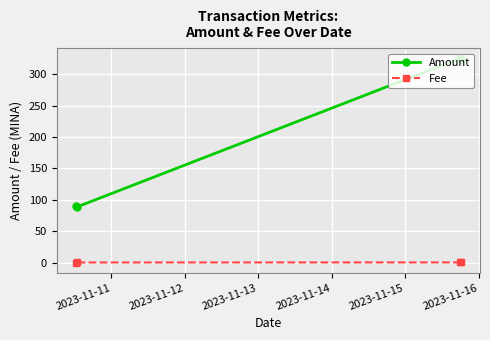

True or false: Amount and Fee cross at least once.

False